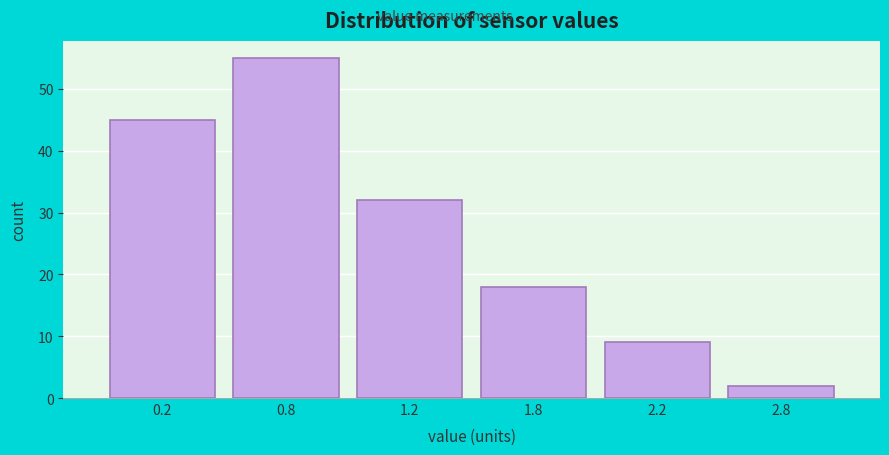

Reading left to right, what are all the values shown in this chart?

45	55	32	18	9	2